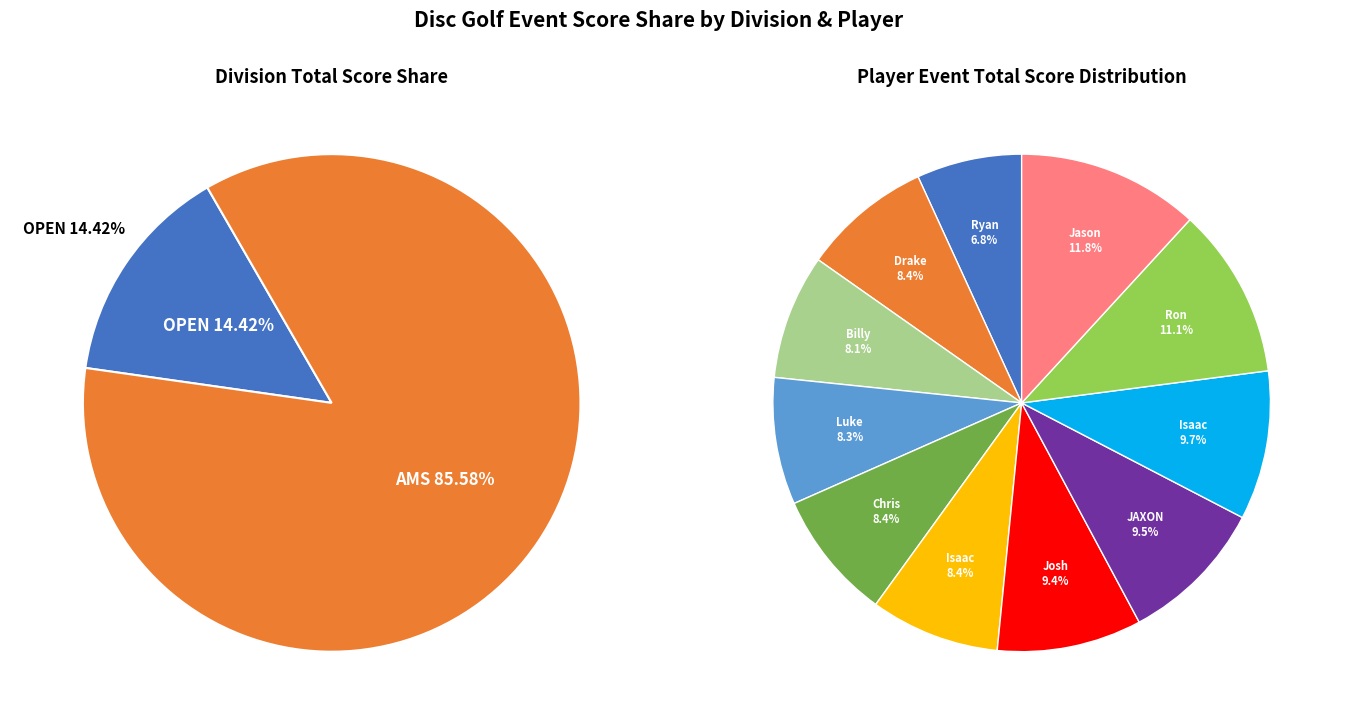

Is it true that JAXON ROBERSON (AMS) is 1% of the pie?

False